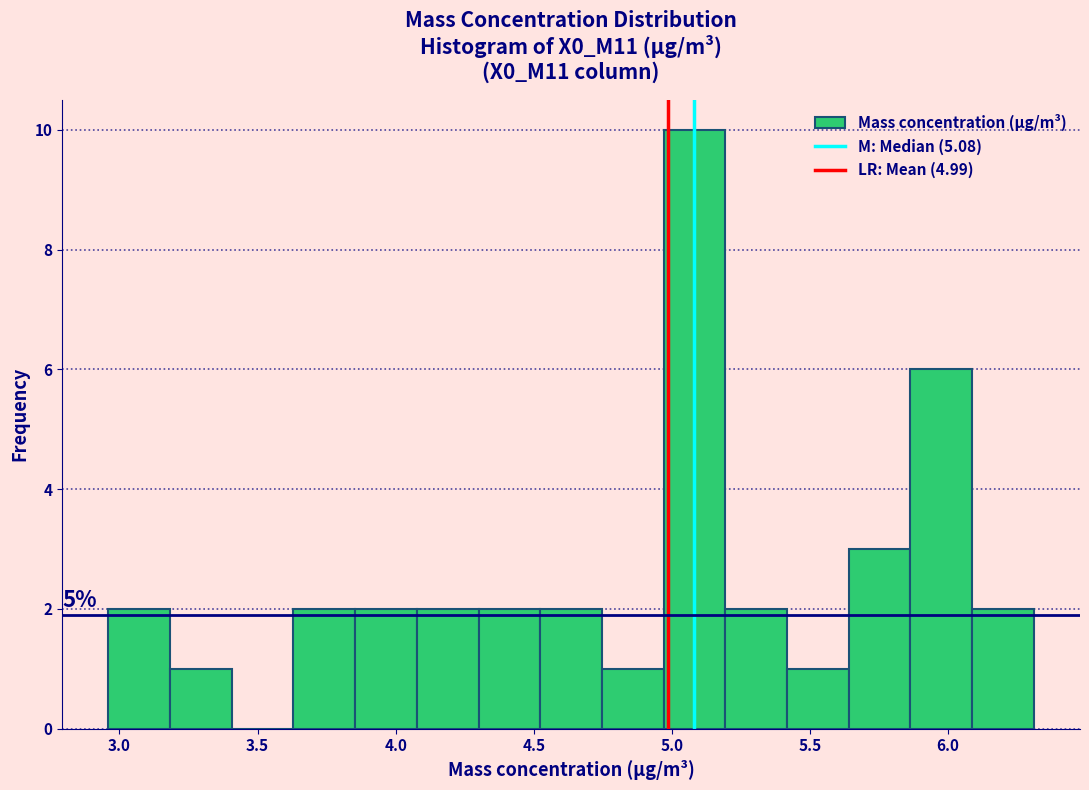

Which range on the x-axis has the tallest bar?

4.95 to 5.20